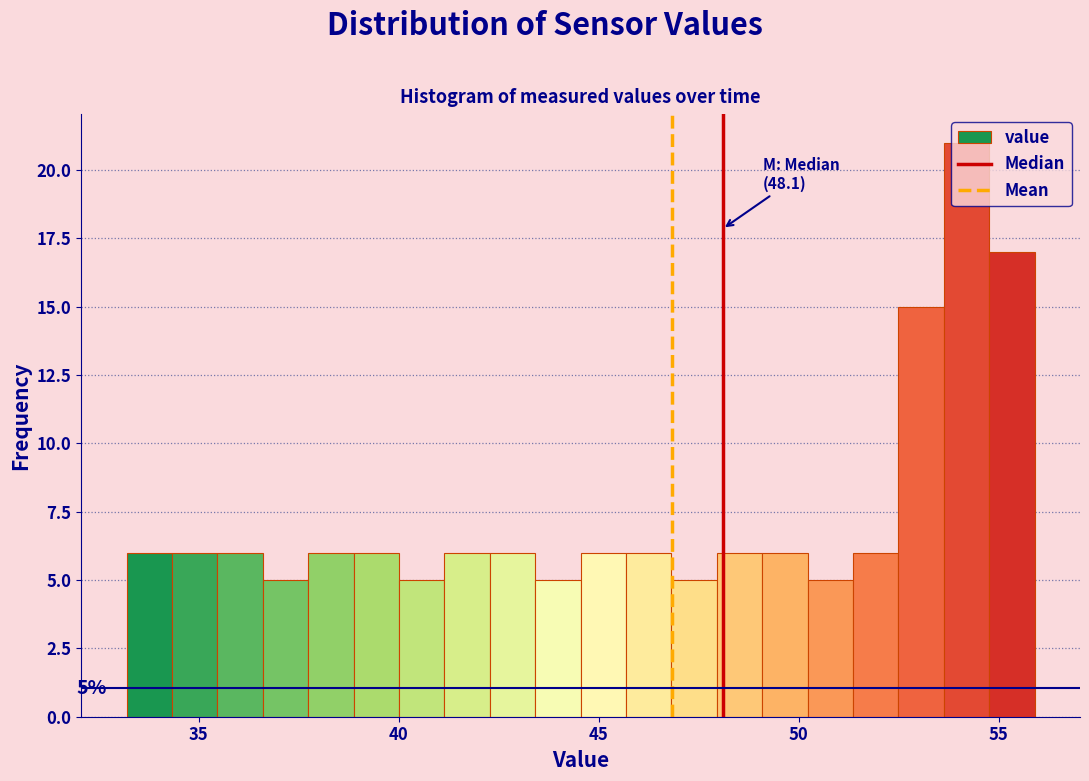

Around what value on the x-axis is the tallest bar? Give the approximate position of its centre, as read against the axis.

54.0